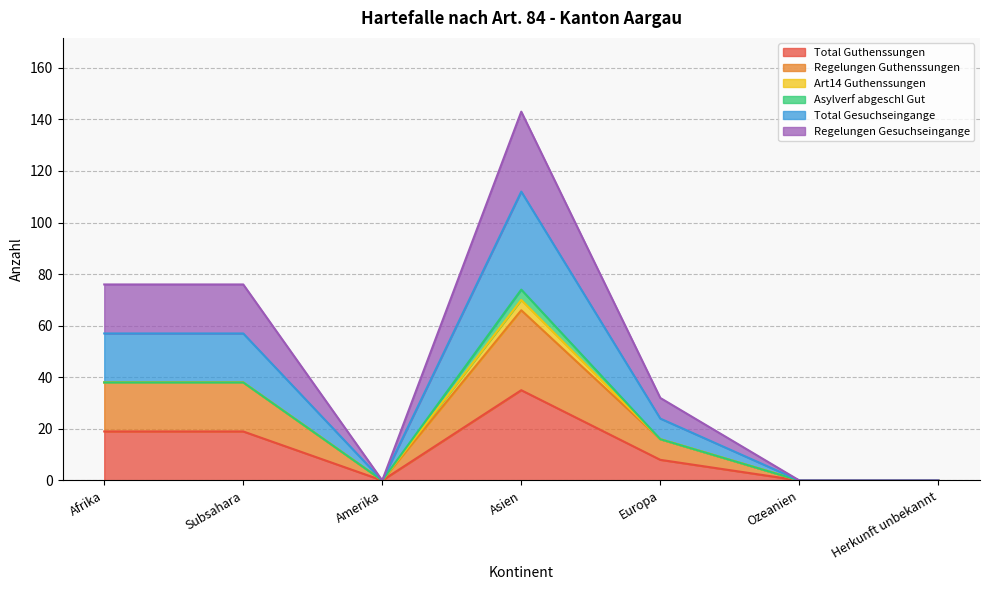

Does the chart have visible grid lines?

Yes